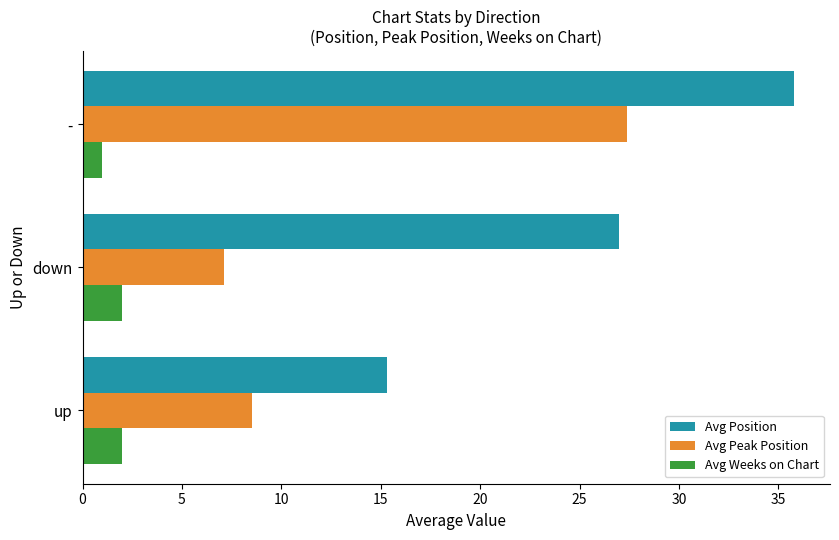

Where is Avg Position nearest to the value 25?

down